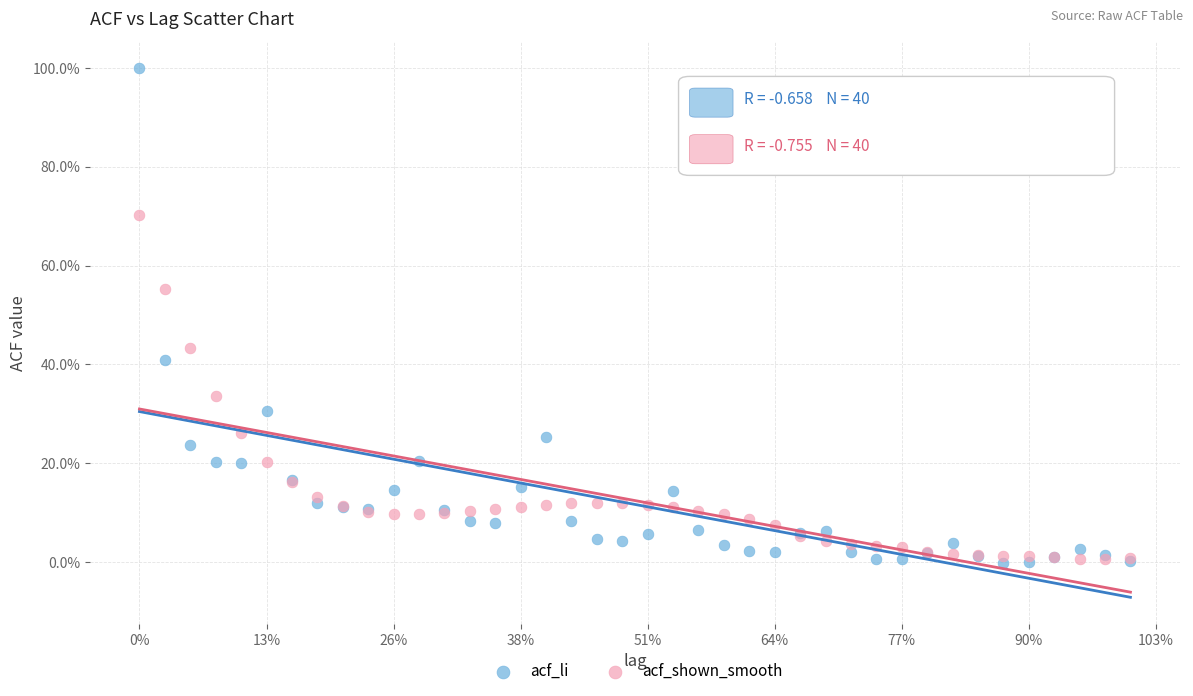

What are all the series names shown in the legend?

acf_li, acf_shown_smooth